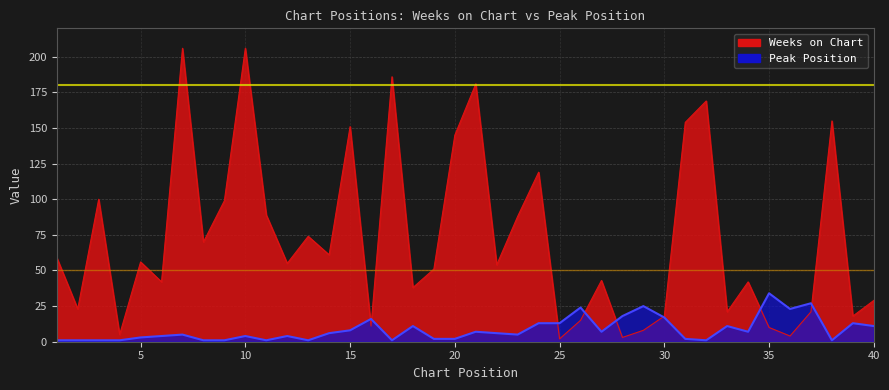

Reading left to right, list all the values displayed in this chart.

Weeks on Chart: 1=59	2=23	3=100	4=5	5=56	6=42	7=206	8=70	9=99	10=206	11=89	12=55	13=74	14=61	15=151	16=11	17=186	18=38	19=51	20=145	21=181	22=54	23=88	24=119	25=2	26=15	27=43	28=3	29=8	30=18	31=154	32=169	33=21	34=42	35=10	36=4	37=21	38=155	39=18	40=29
Peak Position: 1=1	2=1	3=1	4=1	5=3	6=4	7=5	8=1	9=1	10=4	11=1	12=4	13=1	14=6	15=8	16=16	17=1	18=11	19=2	20=2	21=7	22=6	23=5	24=13	25=13	26=24	27=7	28=18	29=25	30=17	31=2	32=1	33=11	34=7	35=34	36=23	37=27	38=1	39=13	40=11